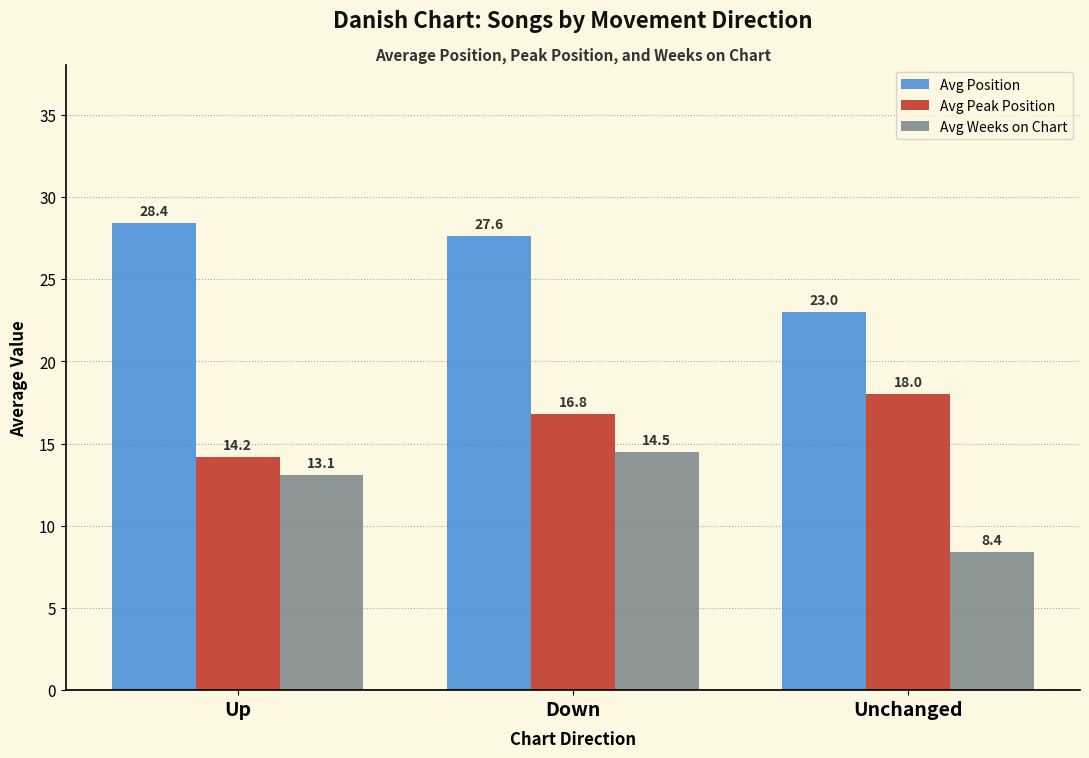

How many data points does each series have?

3